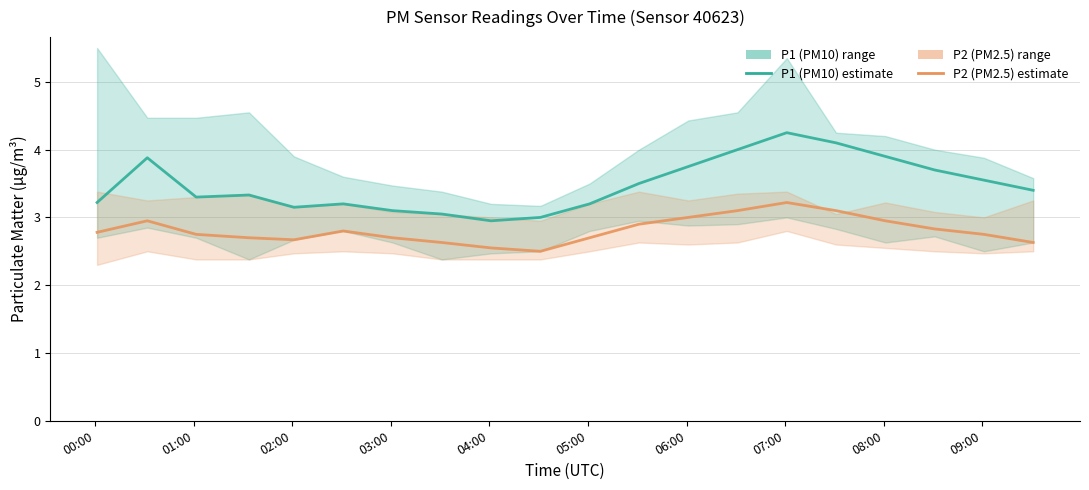

Count the number of categories in the chart.

20